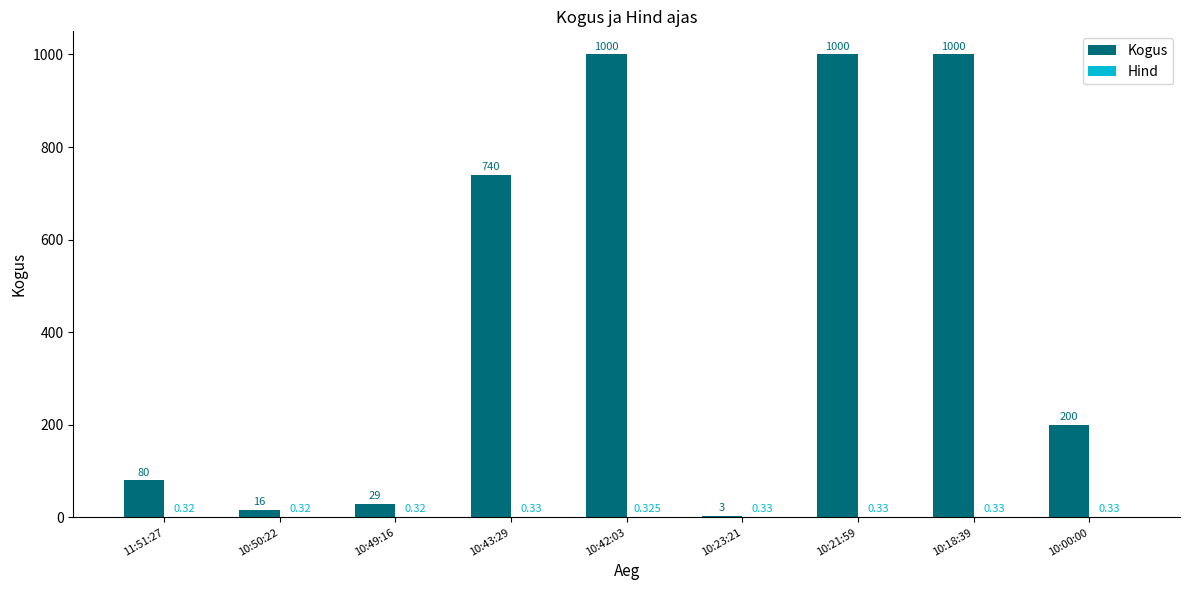

Count the number of categories in the chart.

9